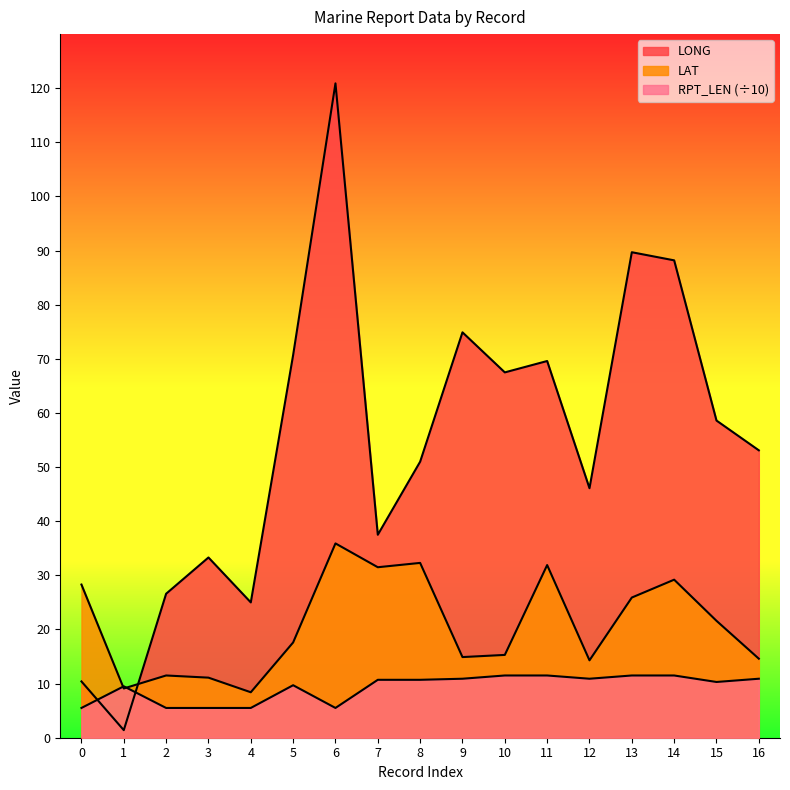

List the series in order of their peak value, highest first.

LONG, LAT, RPT_LEN